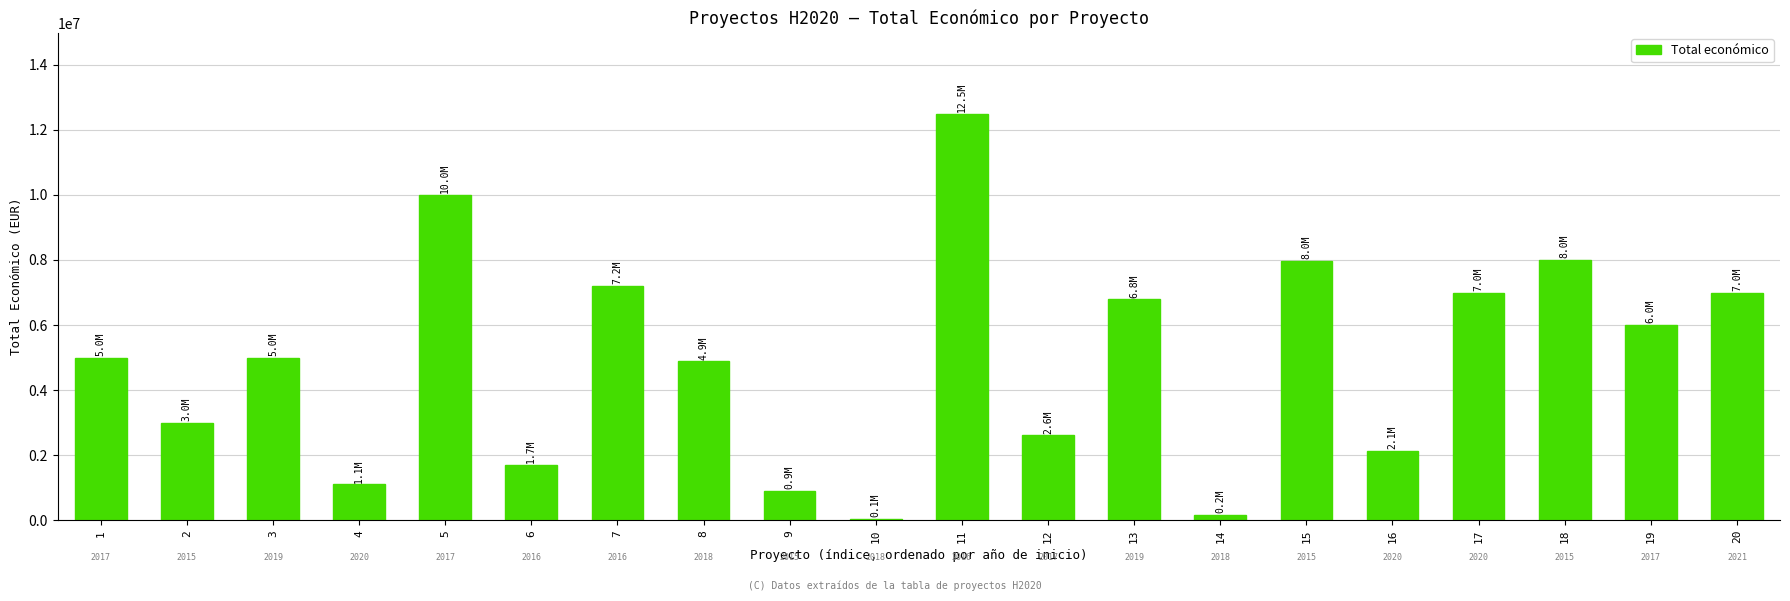

Is it true that the value at 6 is 1698506?

True